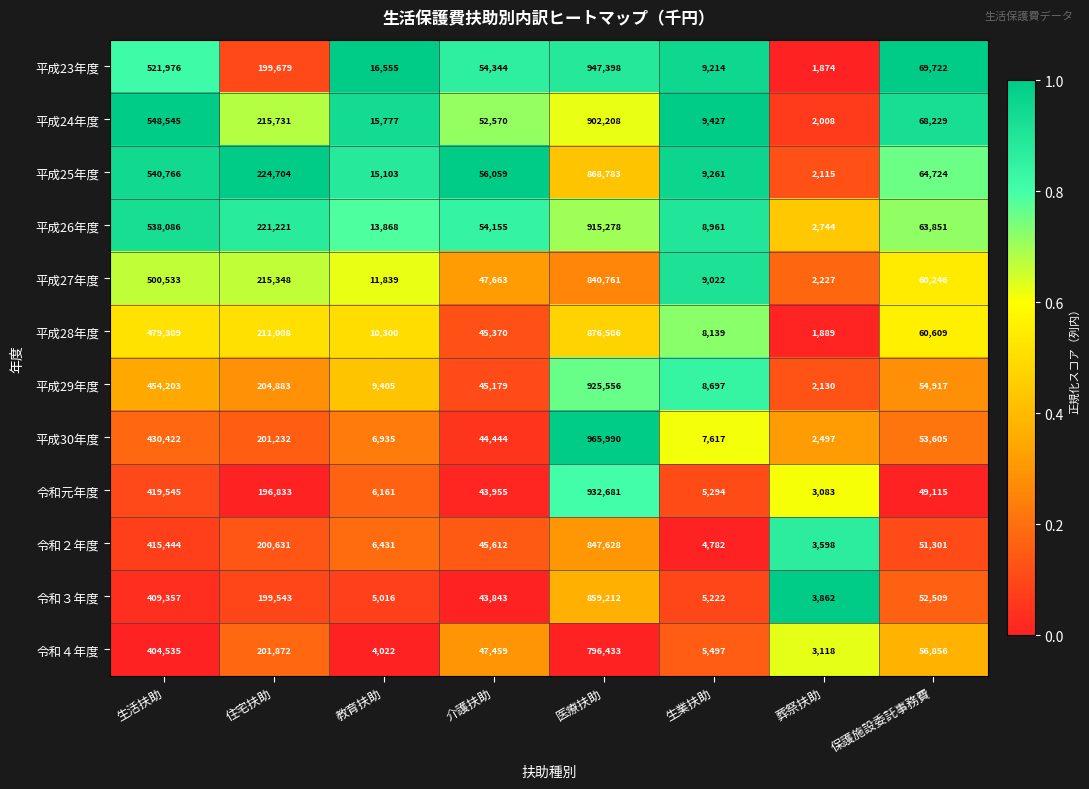

How many distinct data groups are displayed?

12